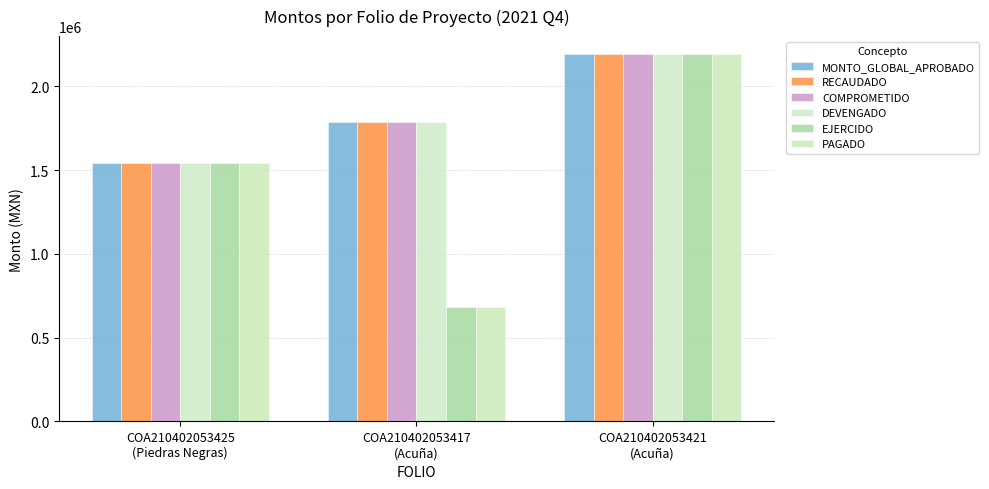

How many categories are shown in the chart?

3